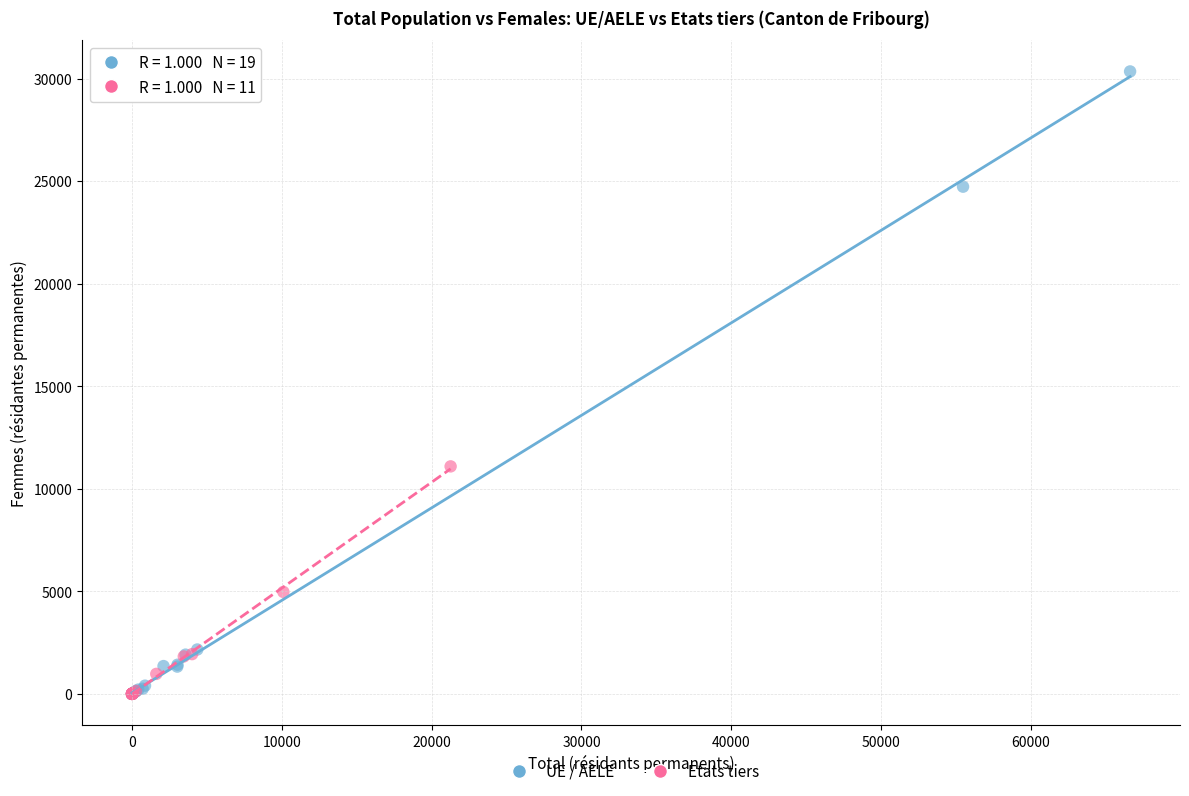

Which series has the largest Y range (max minus min)?

UE / AELE